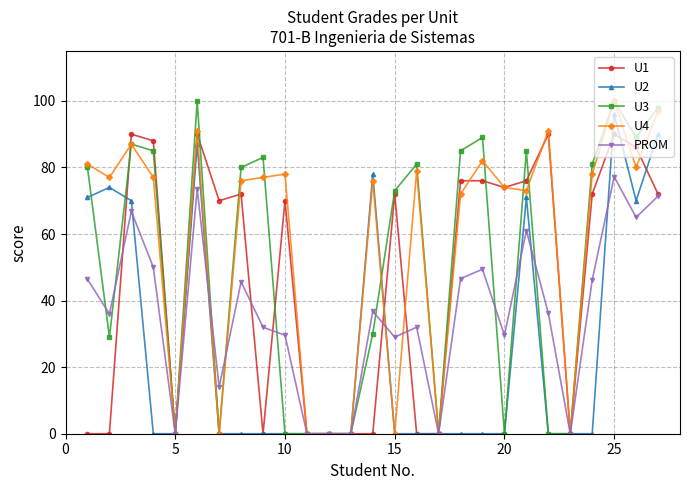

What is the value of the U4 point at the 20th from the left?

74.0